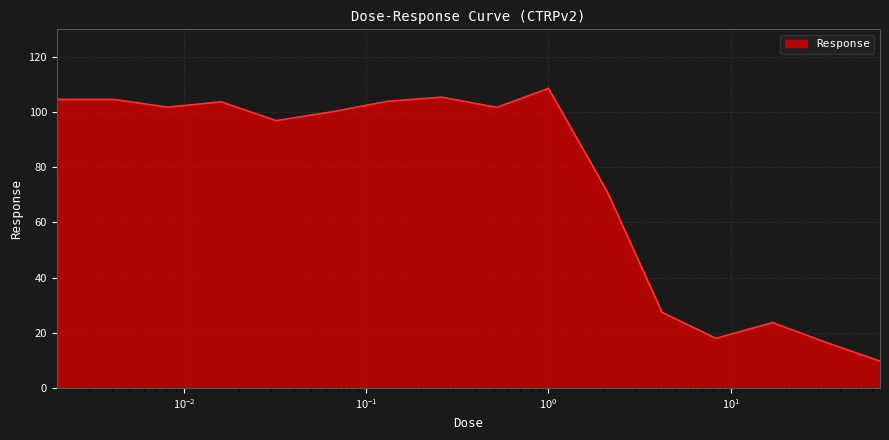

What is the difference between the maximum and minimum values?

98.9